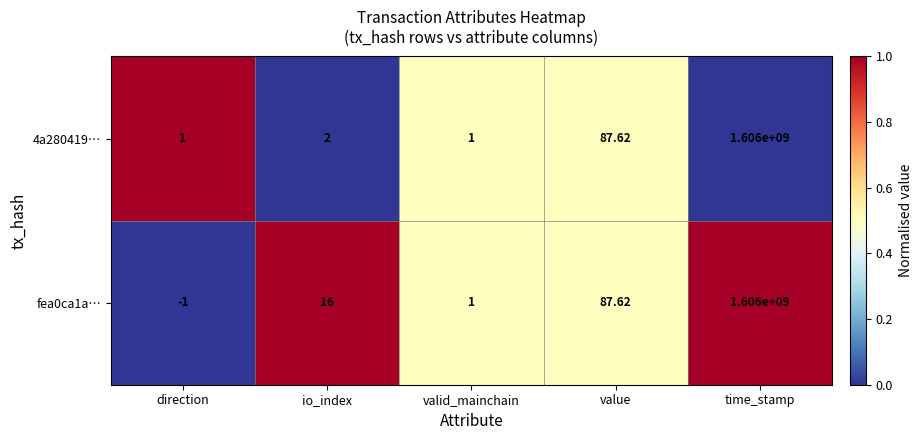

At which category does the chart reach its minimum across all series?

direction